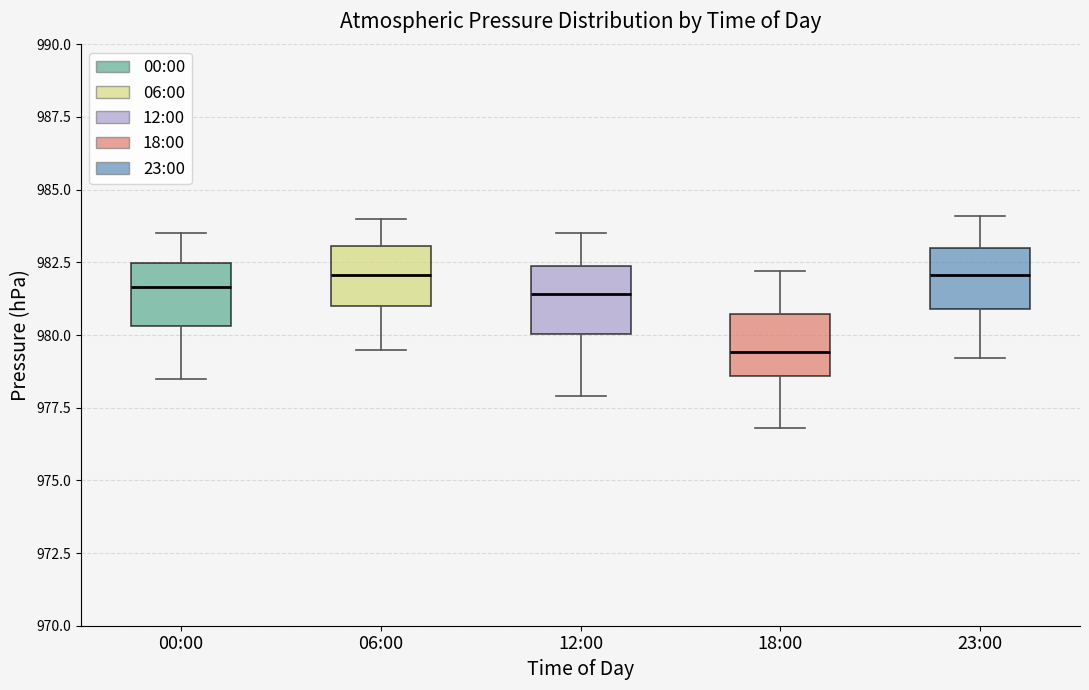

Where does the lower whisker of the box for 18:00 end on the y-axis? The values are not printed on the chart, so give them approximately, as read against the axis.

977.0